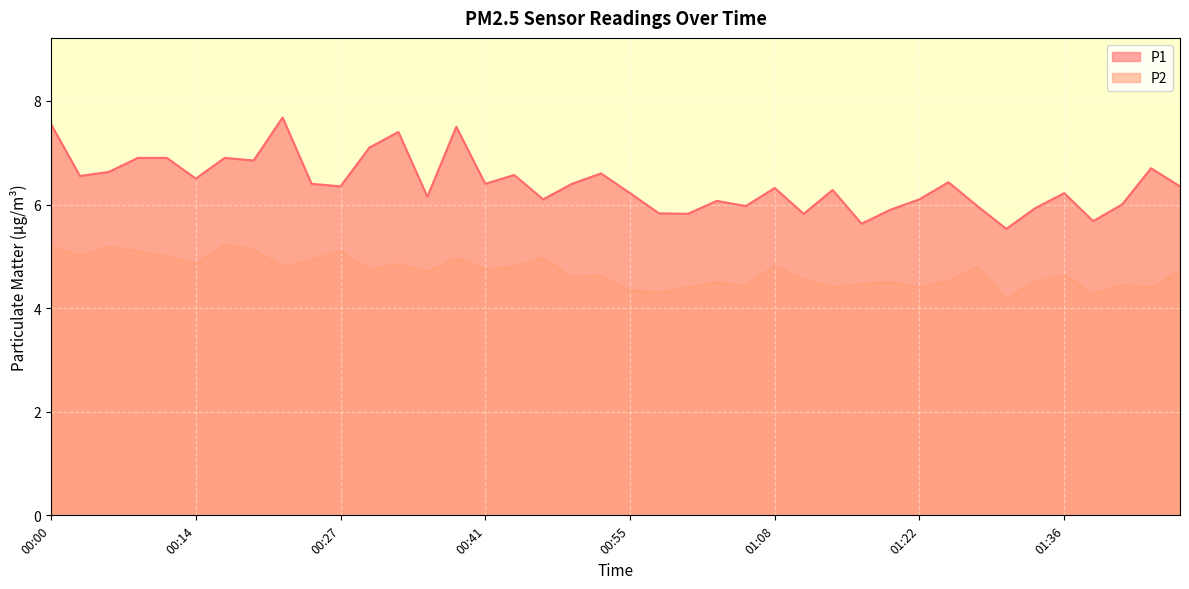

Reading right to left, list all the values displayed in this chart.

P1: 6.3	6.7	6.0	5.7	6.2	5.9	5.5	6.0	6.4	6.1	5.9	5.6	6.3	5.8	6.3	6.0	6.1	5.8	5.8	6.2	6.6	6.4	6.1	6.6	6.4	7.5	6.2	7.4	7.1	6.3	6.4	7.7	6.8	6.9	6.5	6.9	6.9	6.6	6.5	7.5
P2: 4.7	4.4	4.5	4.3	4.6	4.5	4.2	4.8	4.5	4.4	4.5	4.5	4.4	4.5	4.8	4.4	4.5	4.4	4.3	4.3	4.6	4.6	5.0	4.8	4.8	5.0	4.7	4.8	4.8	5.1	4.9	4.8	5.1	5.2	4.8	5.0	5.1	5.2	5.0	5.2